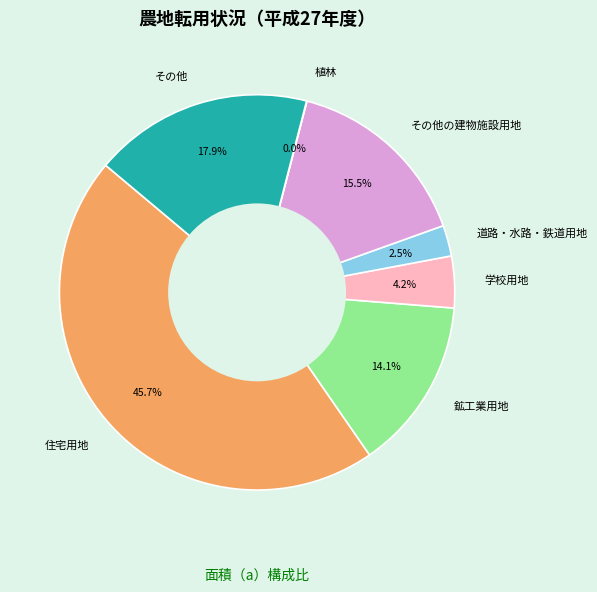

What is the total percentage of その他の建物施設用地 and 道路・水路・鉄道用地?

18.0%